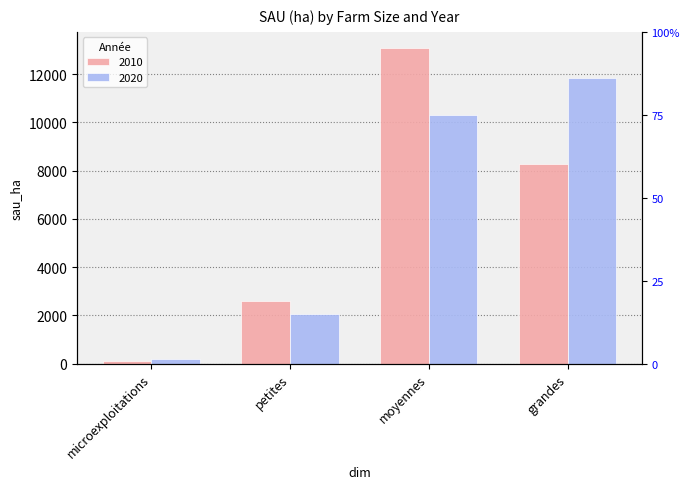

Which category has the lowest value in the 2020 series?

microexploitations